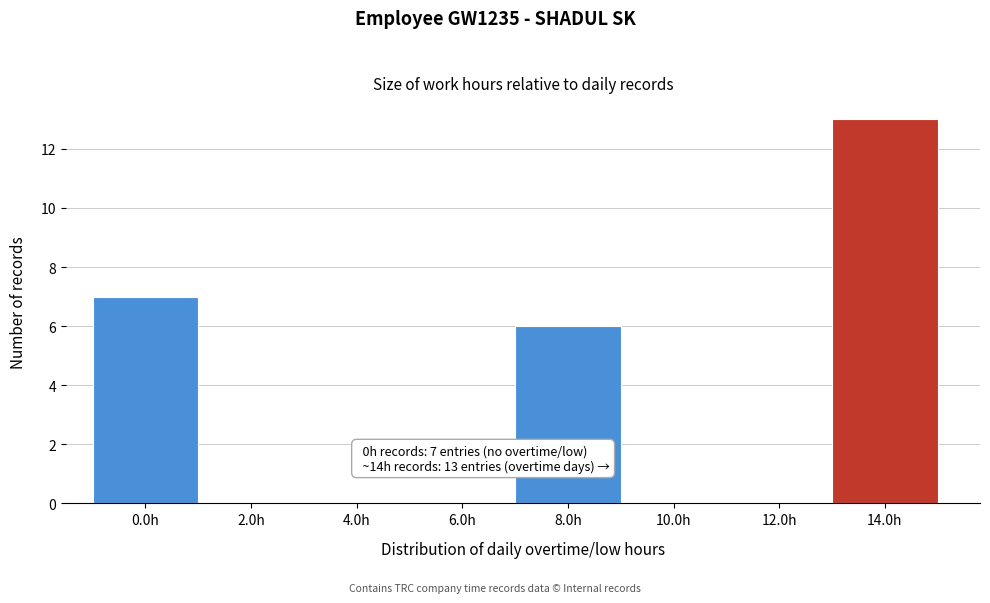

Reading left to right, transcribe all the data shown in this chart.

0.0h=7	2.0h=0	4.0h=0	6.0h=0	8.0h=6	10.0h=0	12.0h=0	14.0h=13